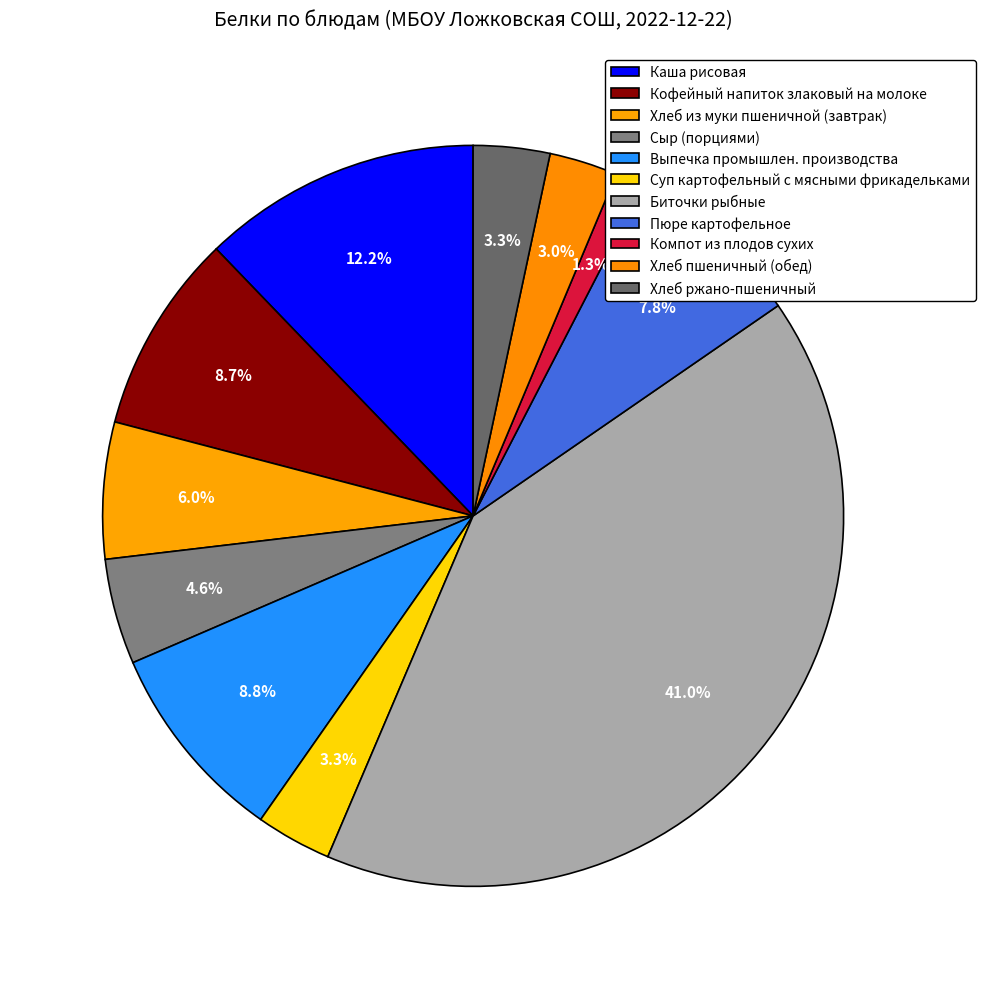

Count the number of slices in the pie.

11